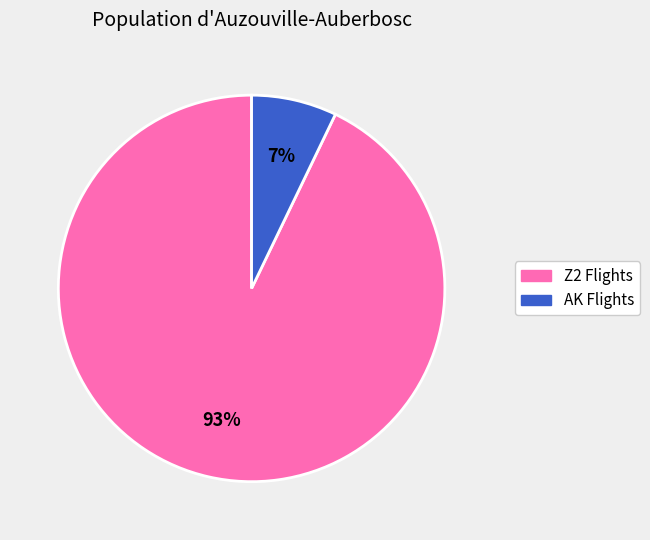

To the nearest percent, what is the difference between the largest and smallest slice percentages?

86%